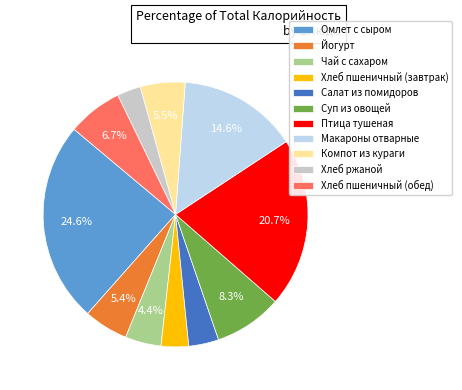

Is it true that Птица тушеная is 21% of the pie?

True